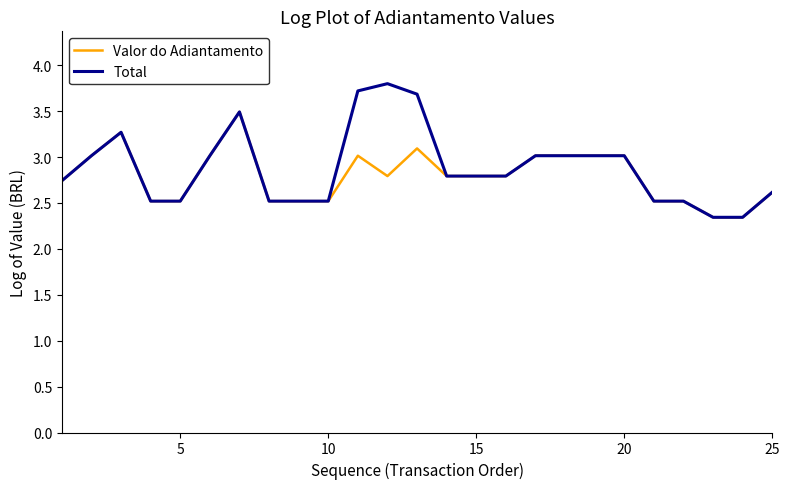

Which series has the largest range (max minus min)?

Total